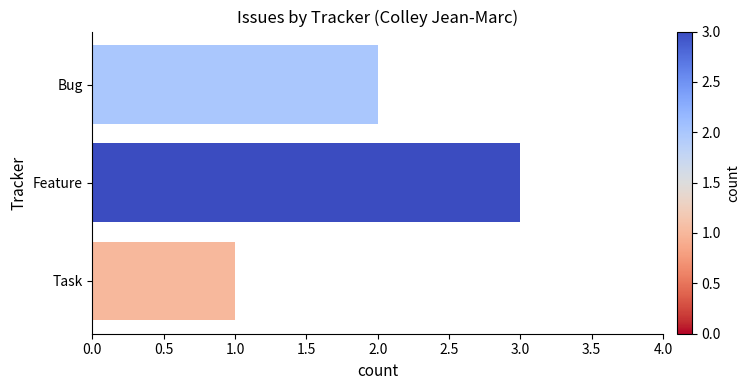

Count the number of categories in the chart.

3